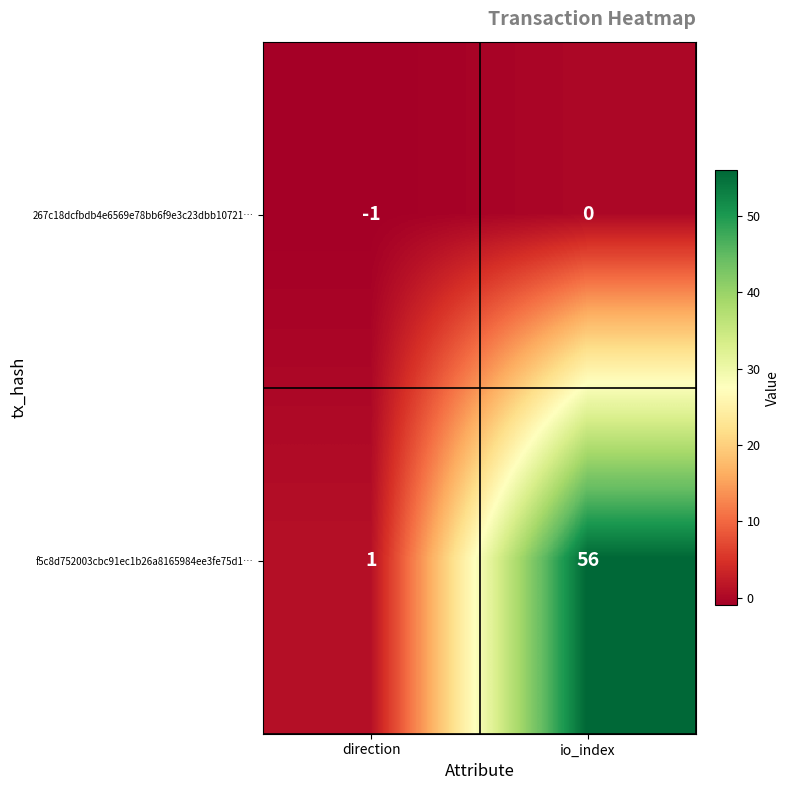

How many data points does each series have?

2